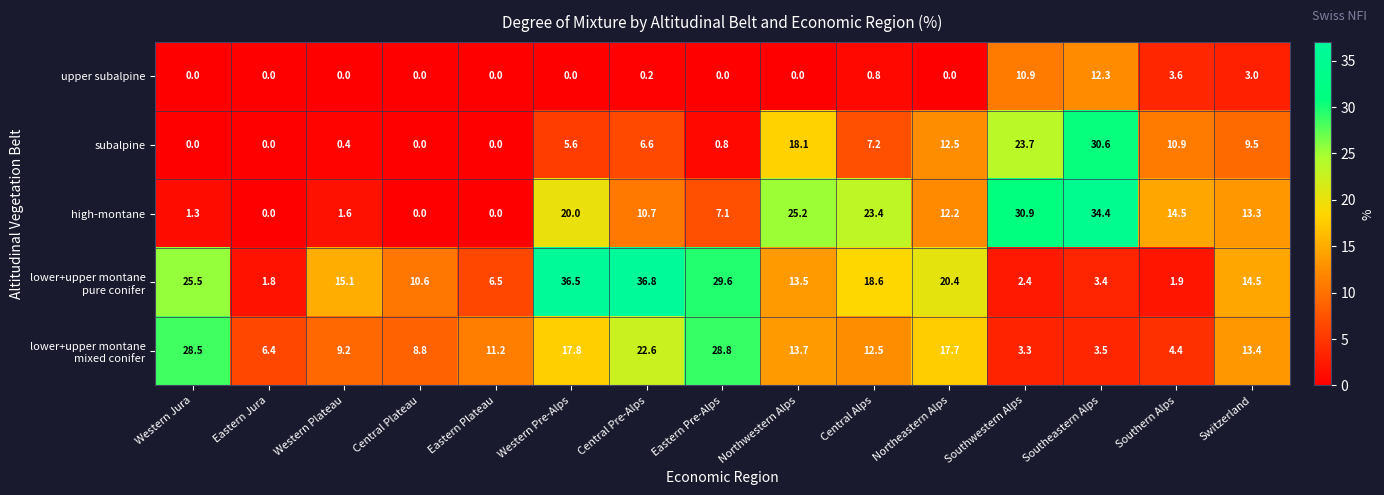

The value of upper subalpine at Central Alps is 0.8. True or false?

True